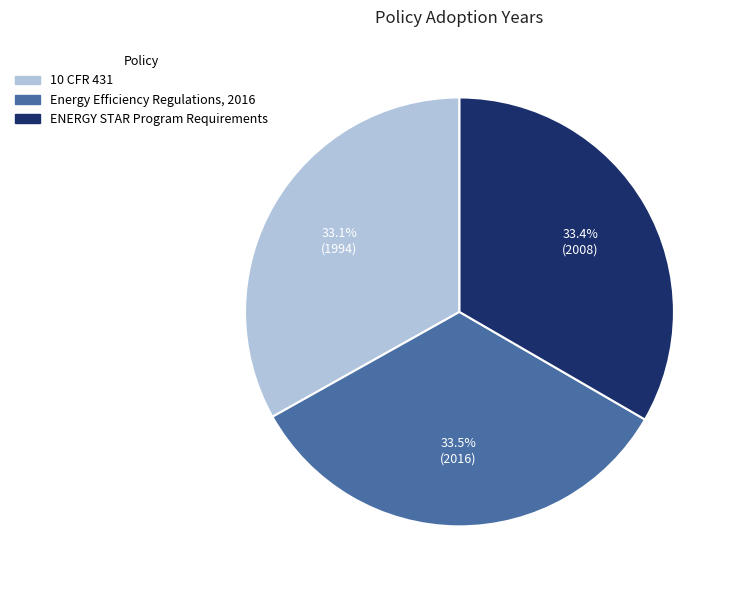

How many slices are in this pie chart?

3